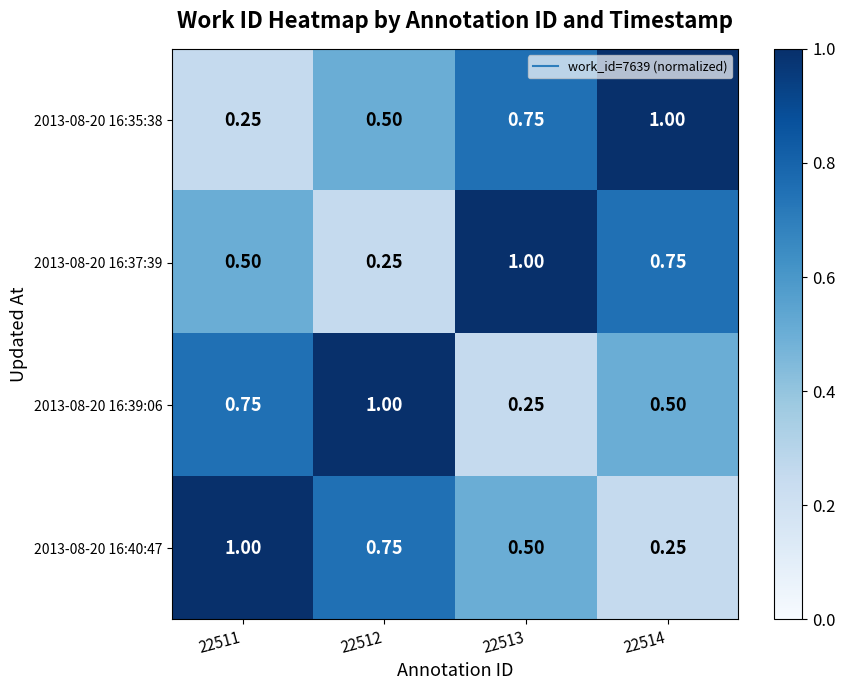

Rank the series by their maximum value, from highest to lowest.

2013-08-20 16:35:38, 2013-08-20 16:37:39, 2013-08-20 16:39:06, 2013-08-20 16:40:47